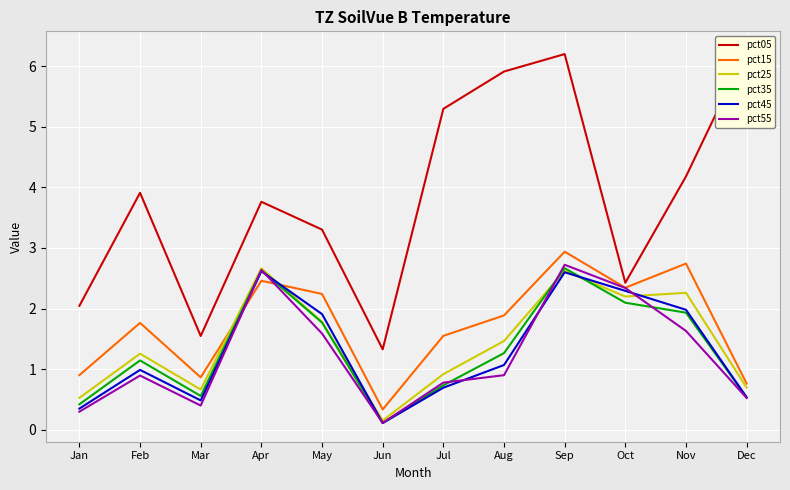

Rank the series by their maximum value, from lowest to highest.

pct45, pct25, pct35, pct55, pct15, pct05